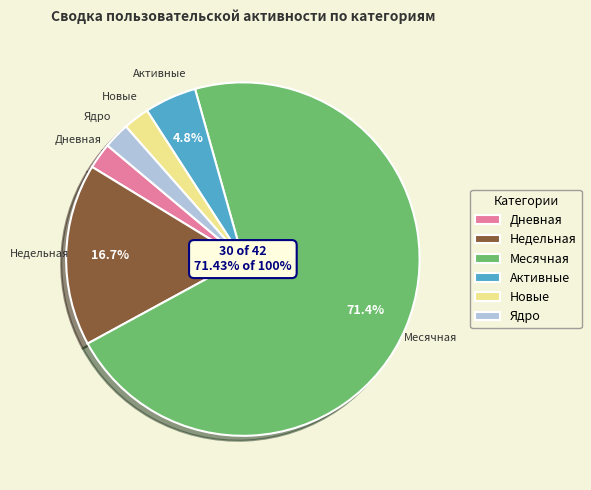

Between Недельная and Активные, which is larger?

Недельная